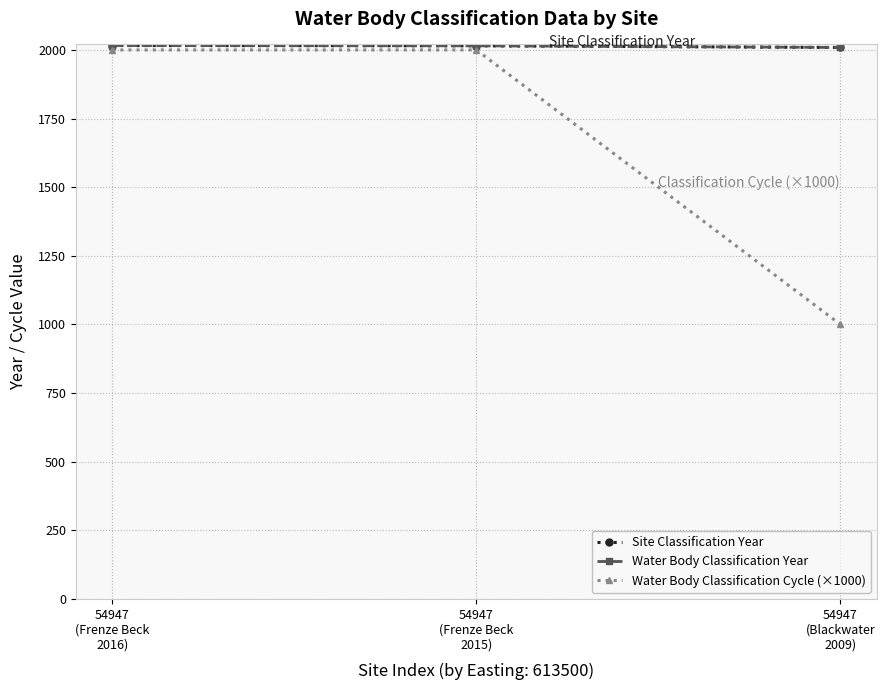

What is the smallest value displayed?

1000